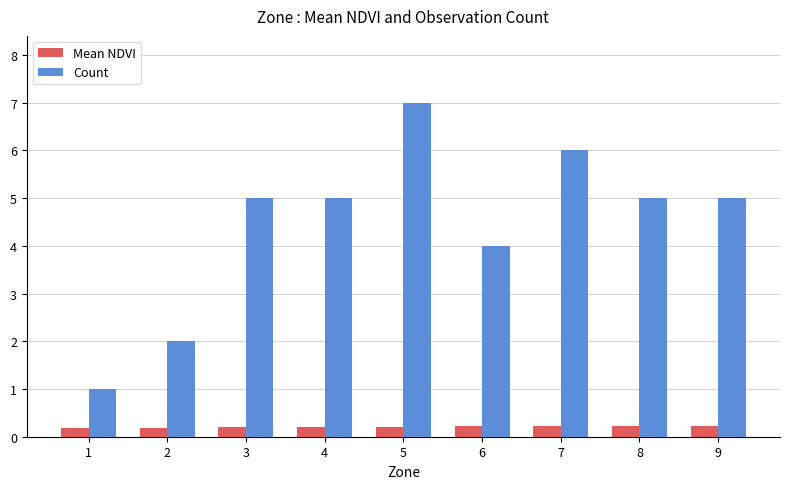

How many Count values are between 4 and 5?

5